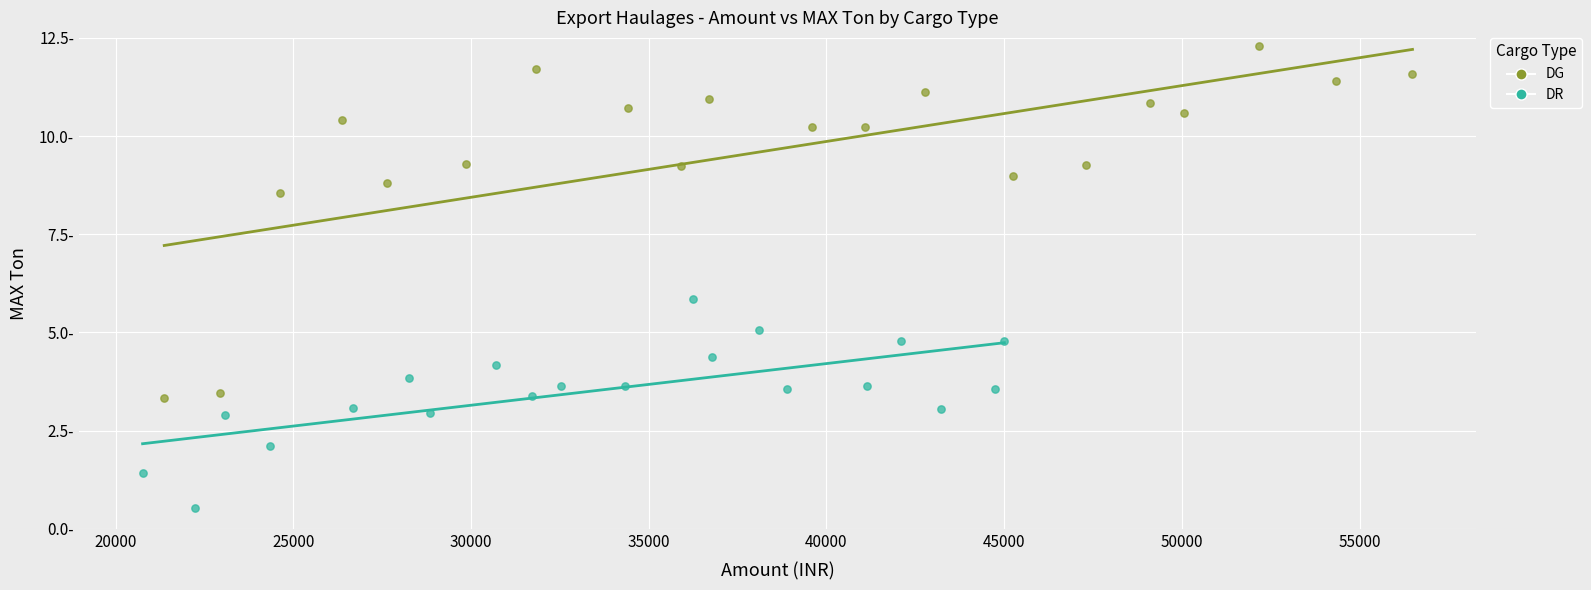

What are all the series names shown in the legend?

DG, DR